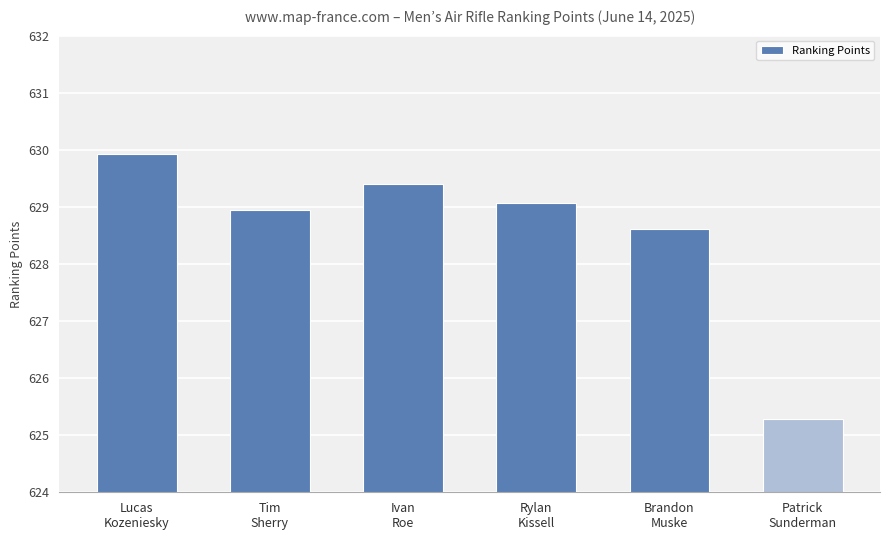

What is the maximum value shown in the chart?

629.9